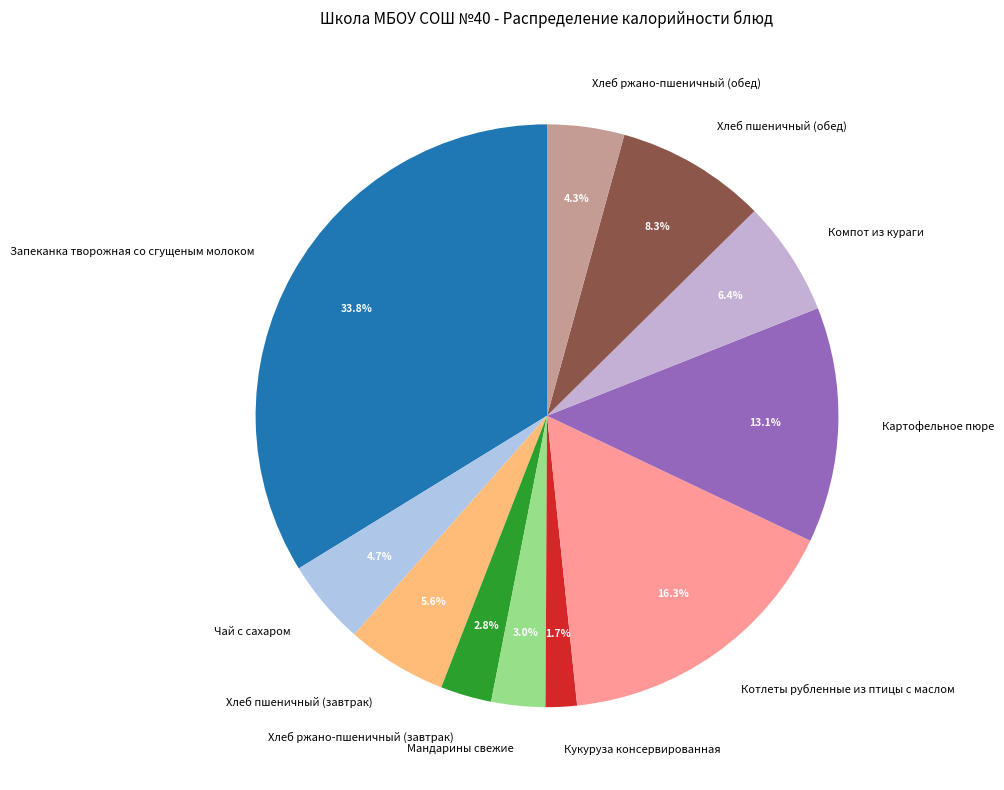

Approximately how many times larger is the value at Хлеб ржано-пшеничный (завтрак) compared to Запеканка творожная со сгущеным молоком?

0.1